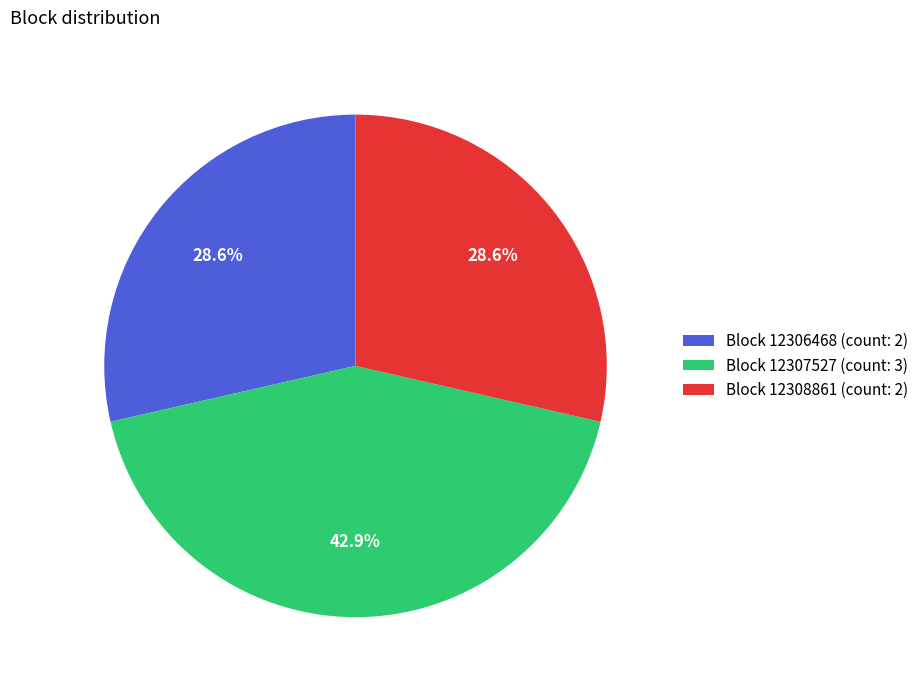

Does Block 12306468 (count: 2) represent more than half of the total?

No